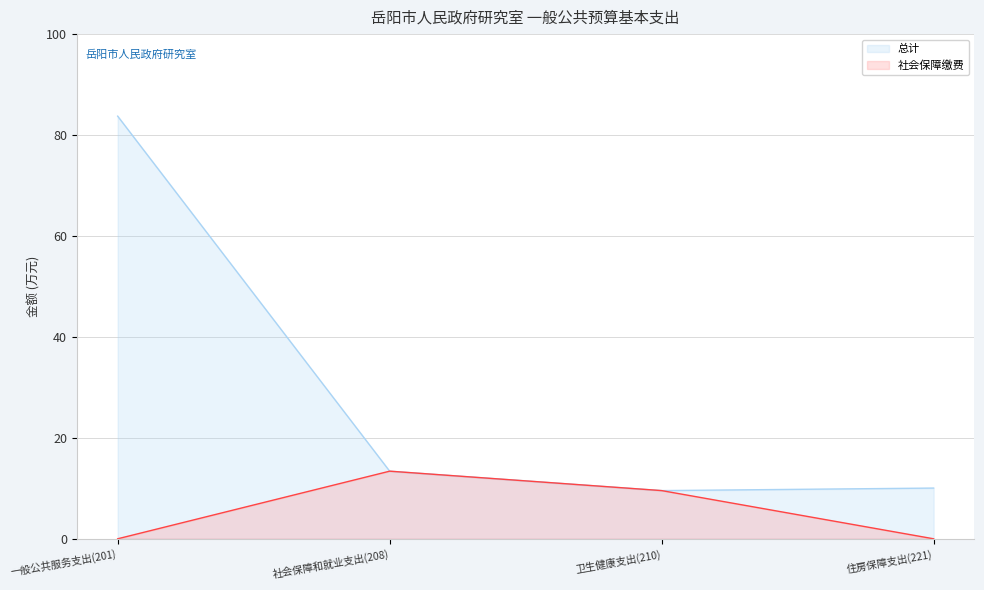

True or false: 社会保障缴费 and 总计 cross at least once.

False